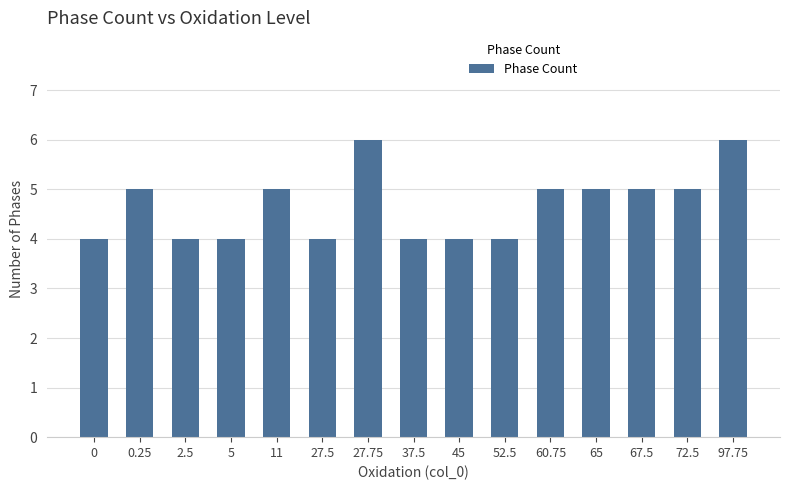

The value at 60.75 is 3. True or false?

False